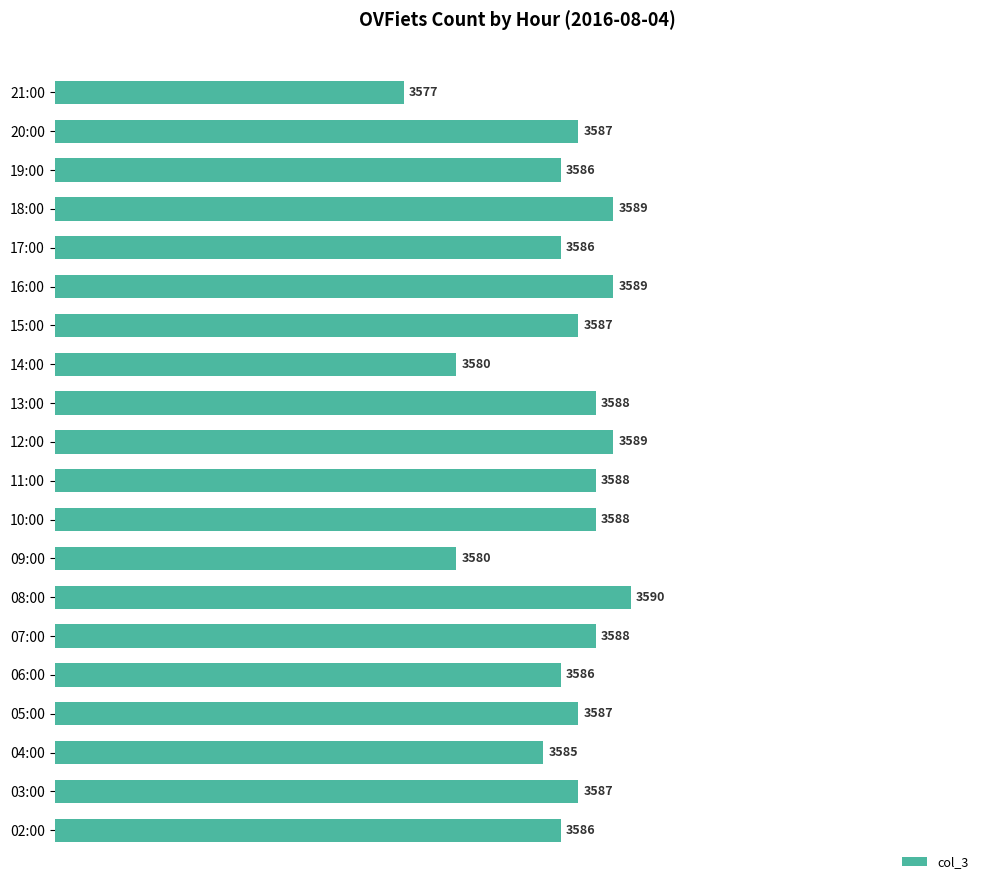

Reading bottom to top, list all the values displayed in this chart.

3586	3587	3585	3587	3586	3588	3590	3580	3588	3588	3589	3588	3580	3587	3589	3586	3589	3586	3587	3577